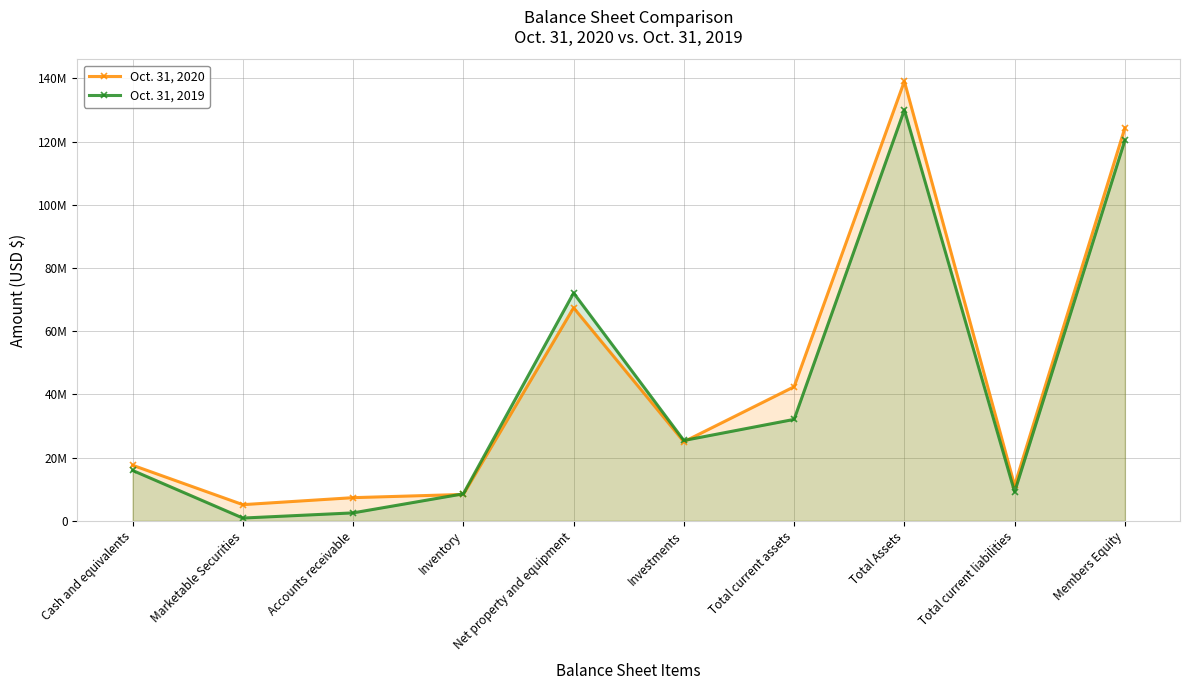

How many values in the Oct. 31, 2020 series are below 25019870?

5